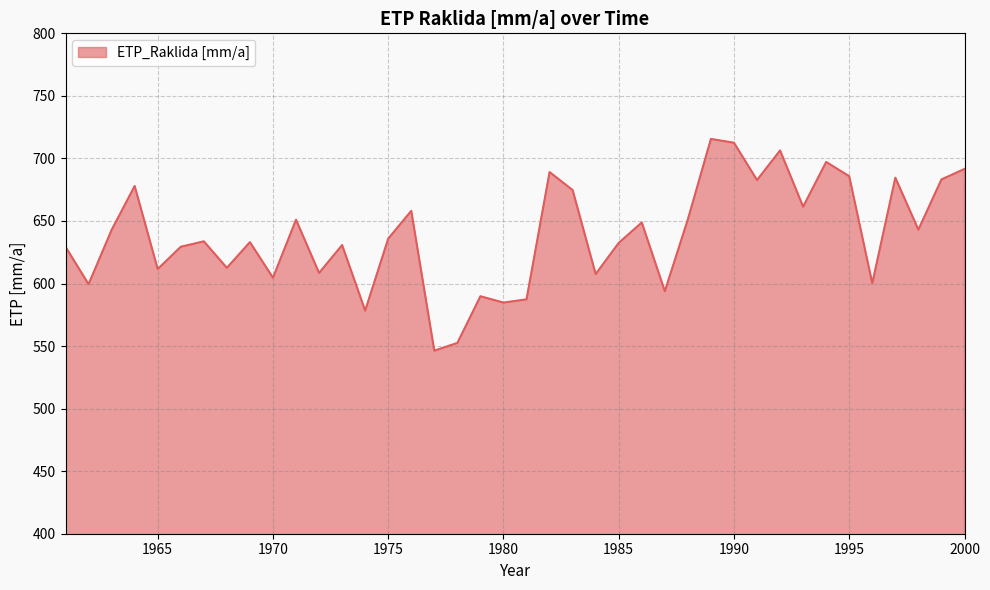

What is the smallest value displayed?

546.3